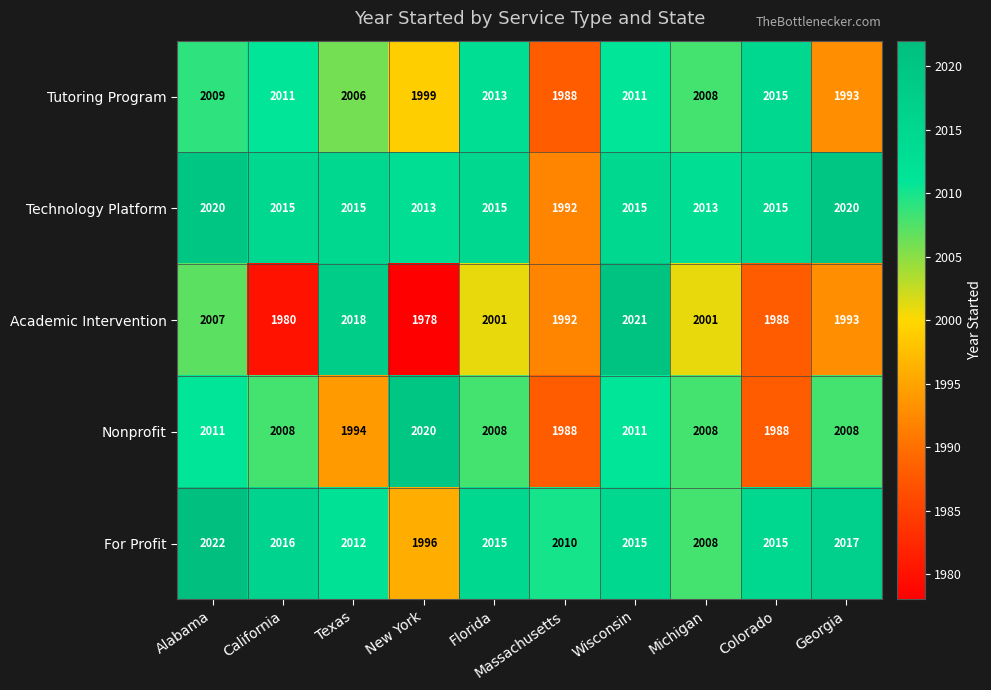

Which series has the largest range (max minus min)?

Academic Intervention